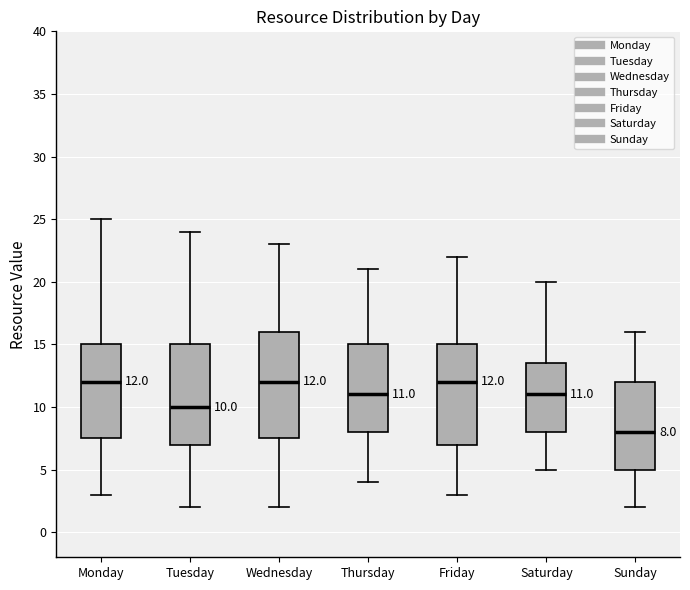

Comparing the boxes themselves (not the whiskers), which one is the tallest?

Wednesday